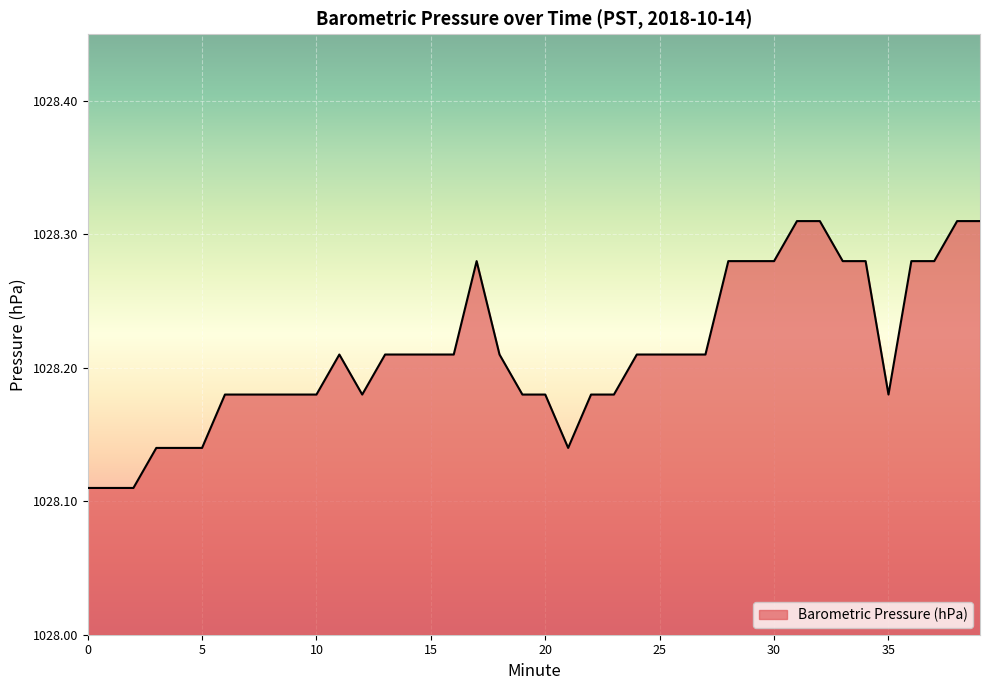

What is the maximum value shown in the chart?

1028.3